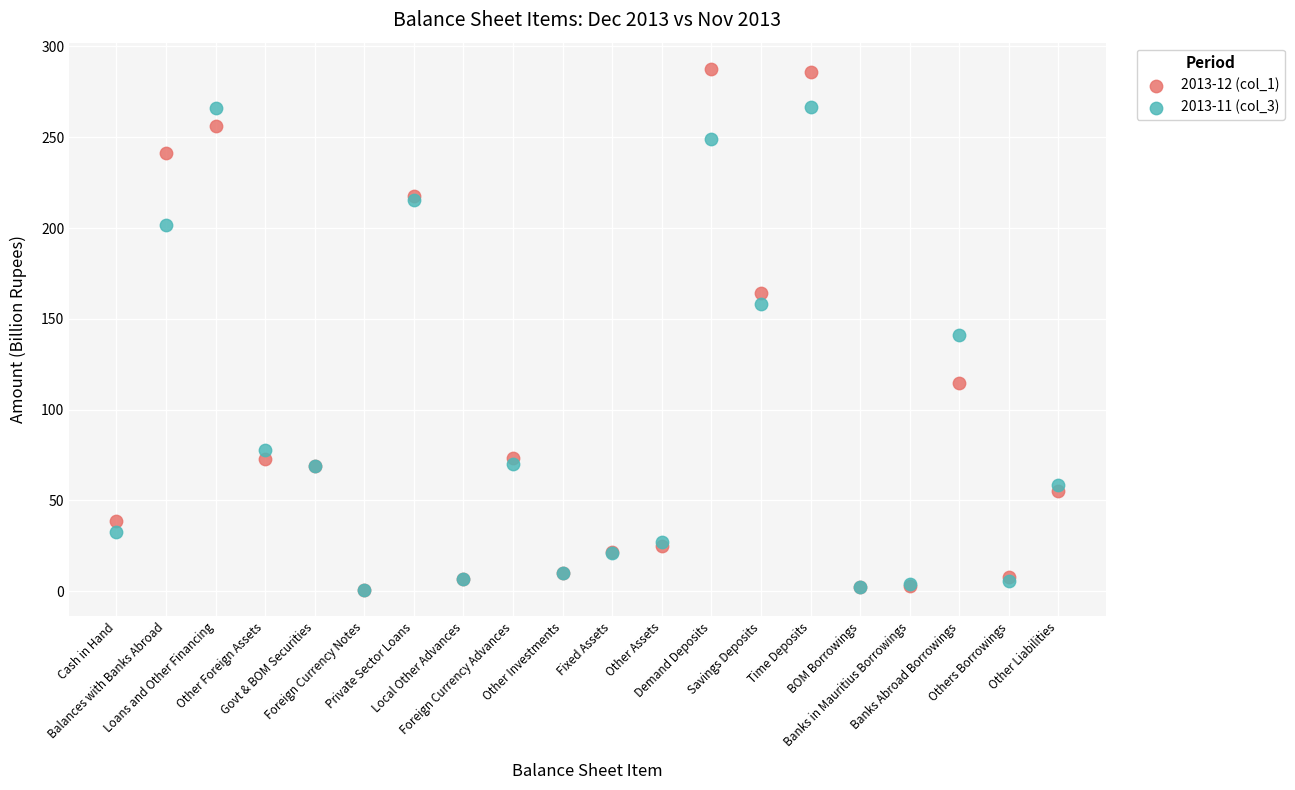

Across all series, what Y value is closest to 144?

140.8